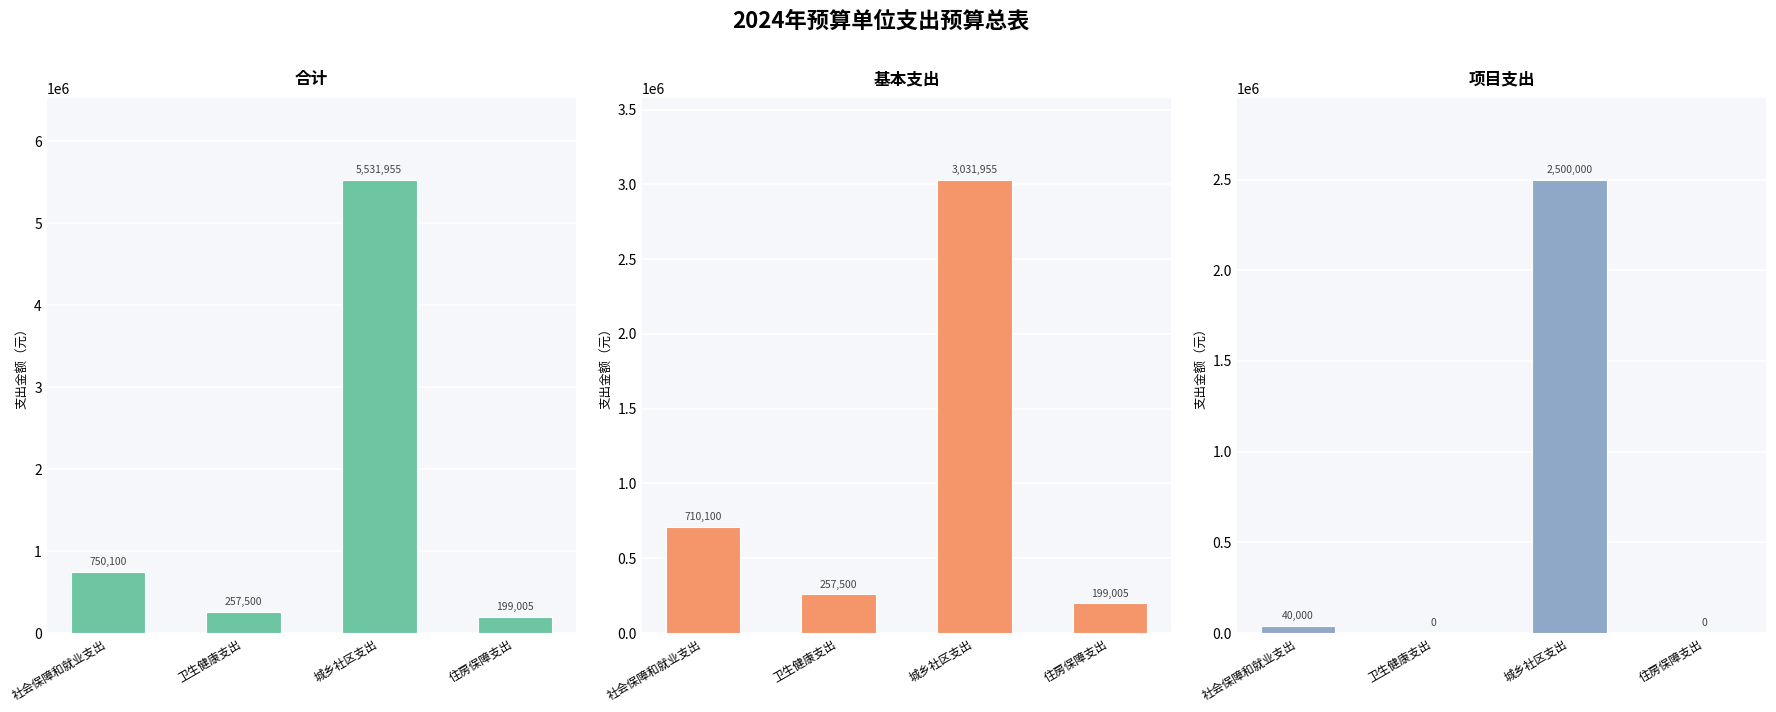

Is the value of 合计 at 城乡社区支出 greater than the value of 基本支出 at 卫生健康支出?

Yes